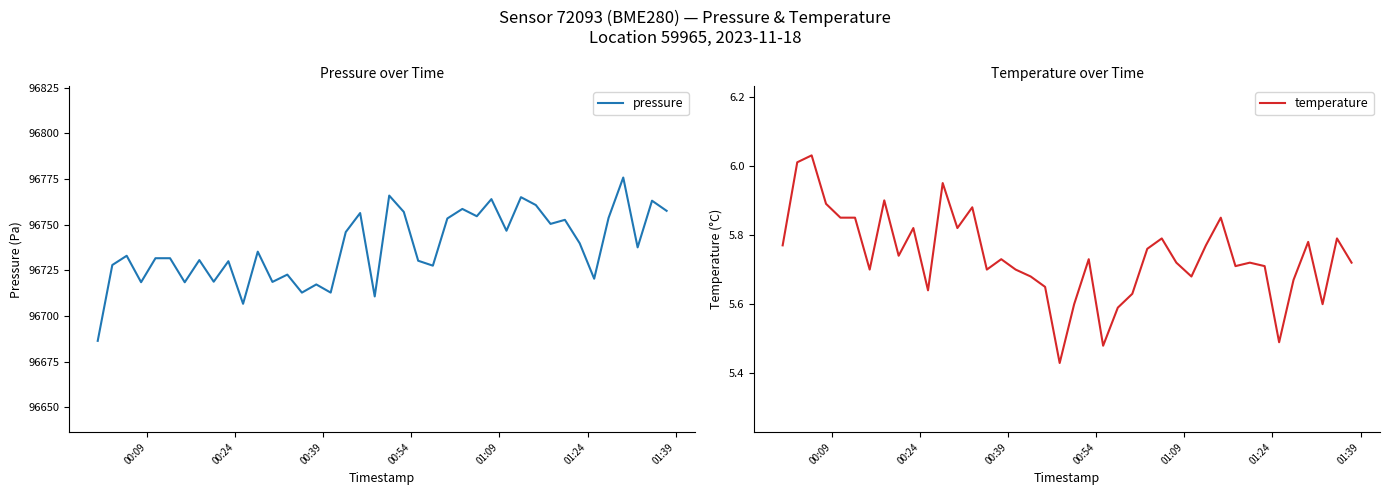

Reading left to right, list all the values displayed in this chart.

pressure: 96686.4	96727.9	96733.0	96718.5	96731.7	96731.7	96718.5	96730.6	96718.8	96730.0	96706.7	96735.2	96718.7	96722.7	96712.8	96717.3	96712.8	96746.0	96756.4	96710.8	96765.9	96757.0	96730.3	96727.6	96753.4	96758.6	96754.6	96764.0	96746.7	96765.1	96760.8	96750.4	96752.7	96739.8	96720.4	96753.7	96775.8	96737.6	96763.1	96757.6
temperature: 5.8	6.0	6.0	5.9	5.8	5.8	5.7	5.9	5.7	5.8	5.6	6.0	5.8	5.9	5.7	5.7	5.7	5.7	5.7	5.4	5.6	5.7	5.5	5.6	5.6	5.8	5.8	5.7	5.7	5.8	5.8	5.7	5.7	5.7	5.5	5.7	5.8	5.6	5.8	5.7